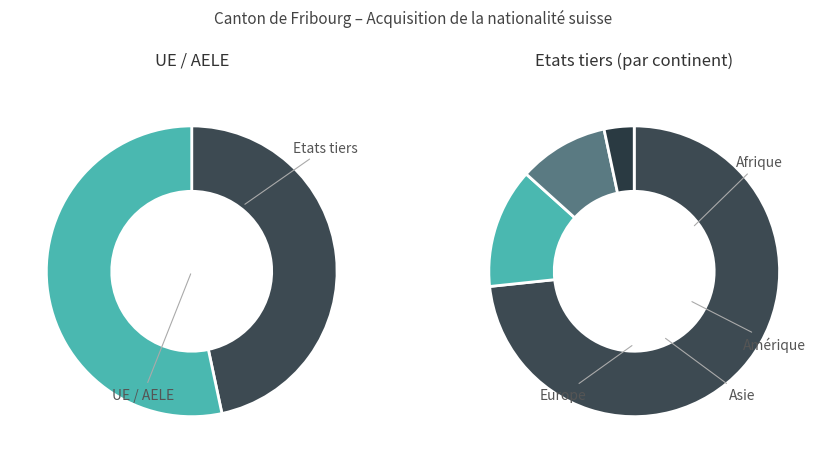

What is the total percentage of Europe and Asie?

76.7%